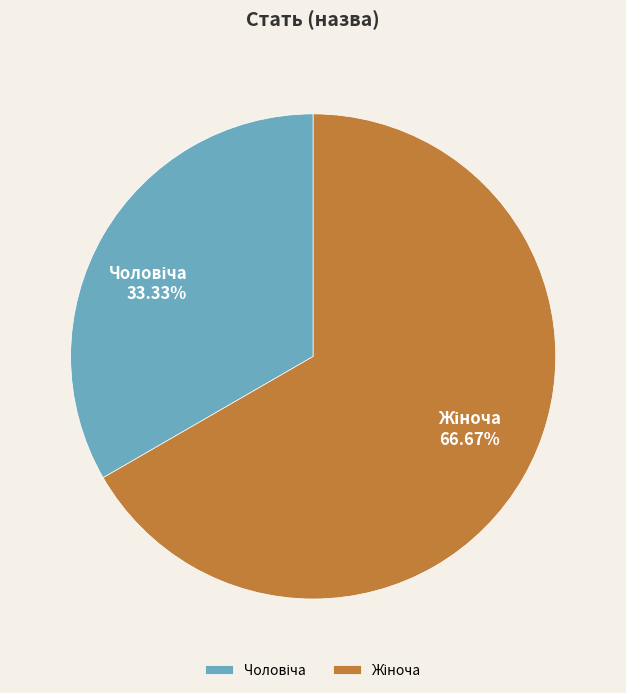

Does any single category account for the majority?

Yes